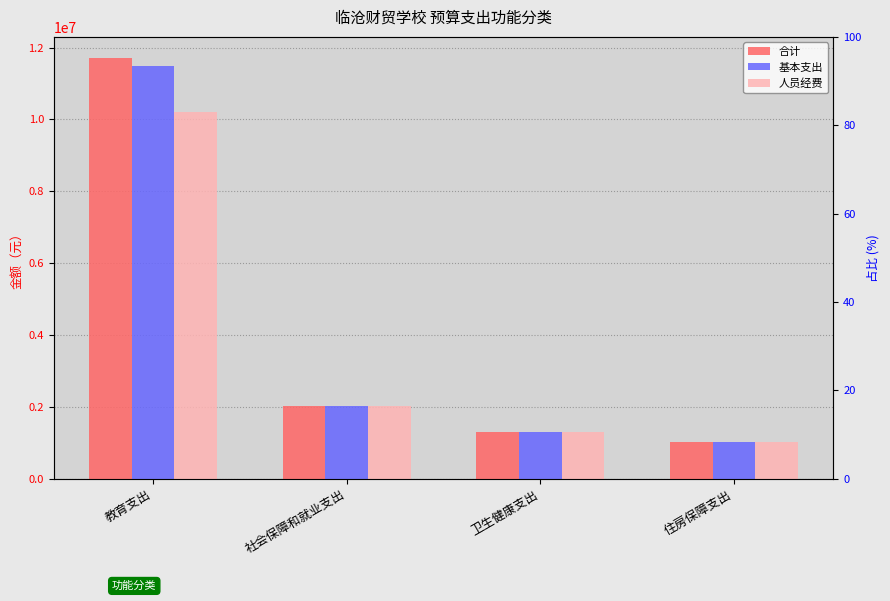

What position from the right is 卫生健康支出?

2